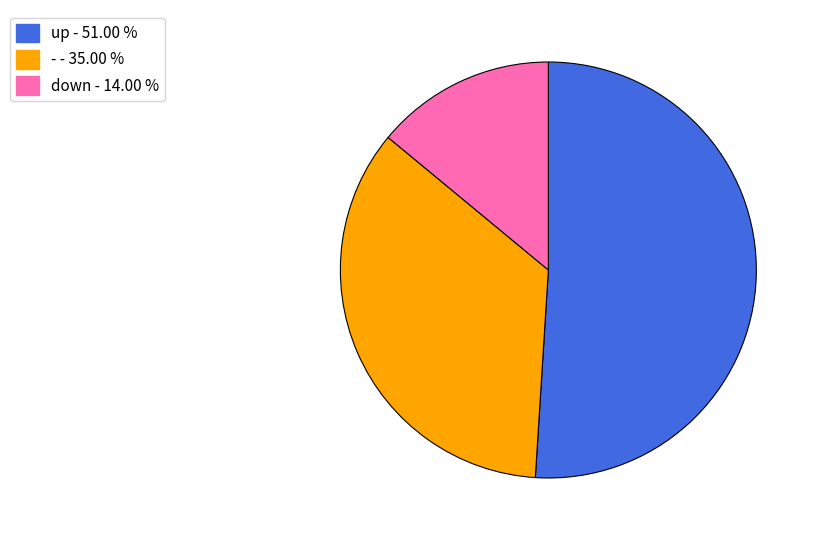

Which category has the smallest portion of the pie?

down